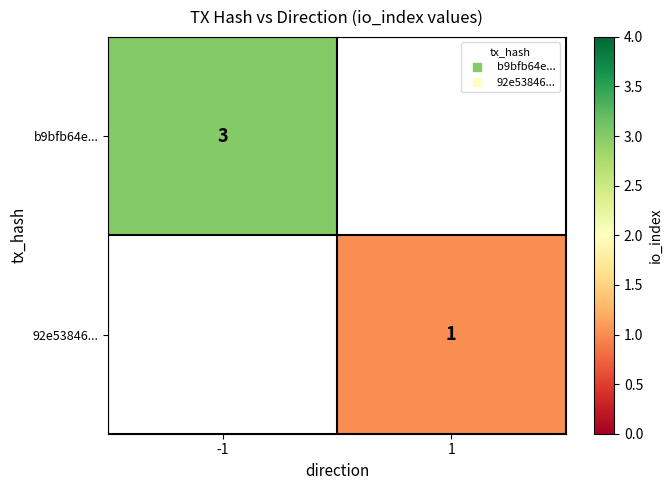

Count the number of data series in this chart.

2